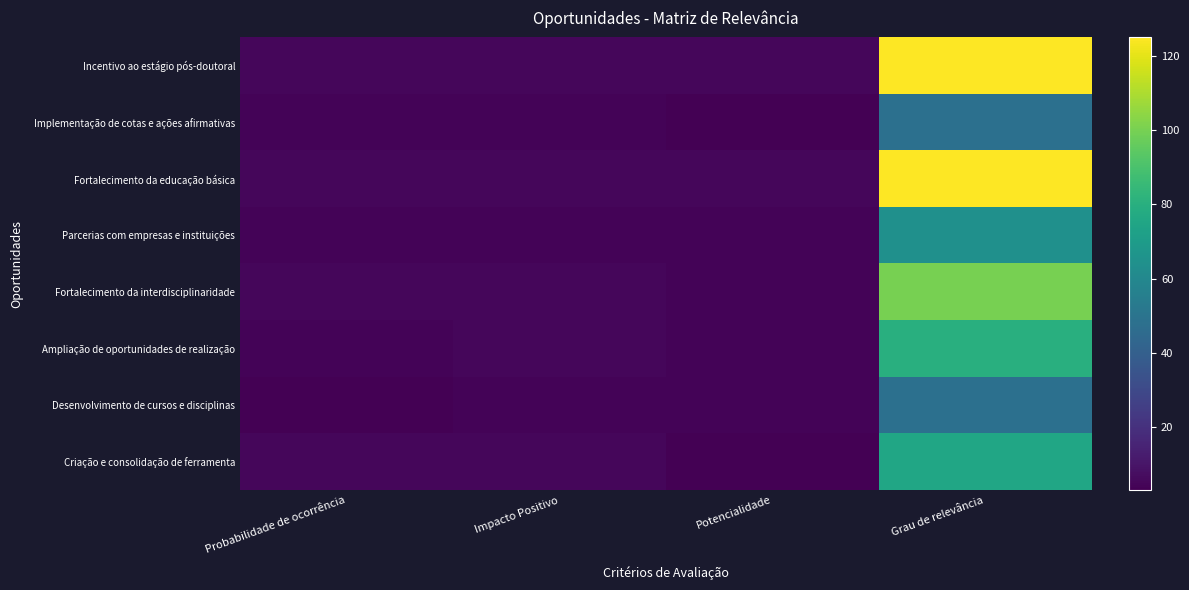

What is the spread (max minus min) of values at Grau de relevância?

77